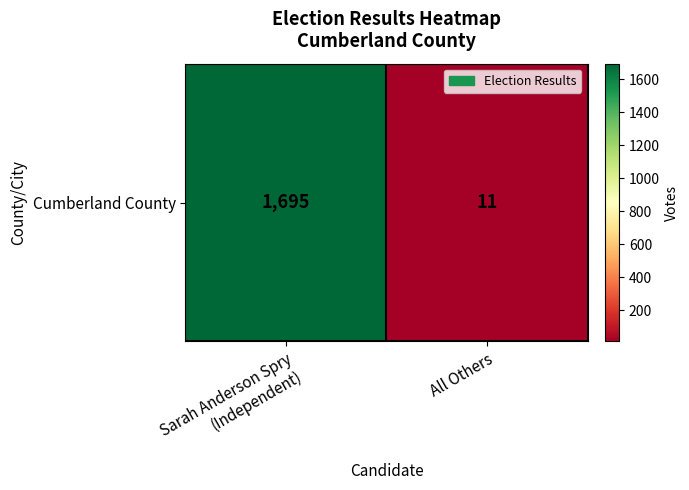

Is it true that the value at Sarah Anderson Spry
(Independent) is 1695?

True